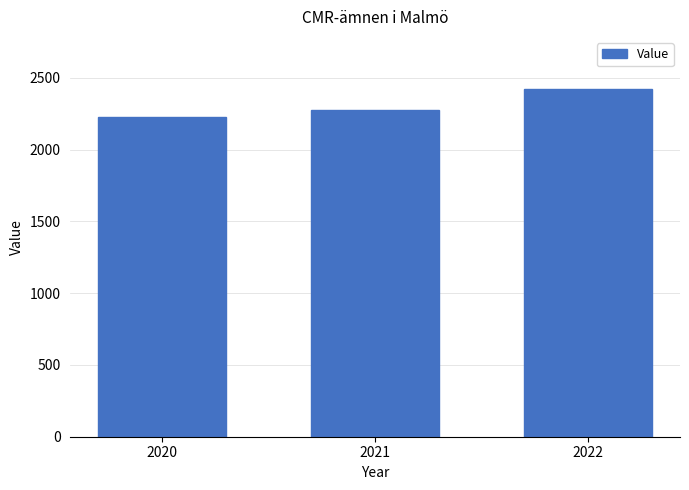

What is the value of the 2nd bar from the left?

2278